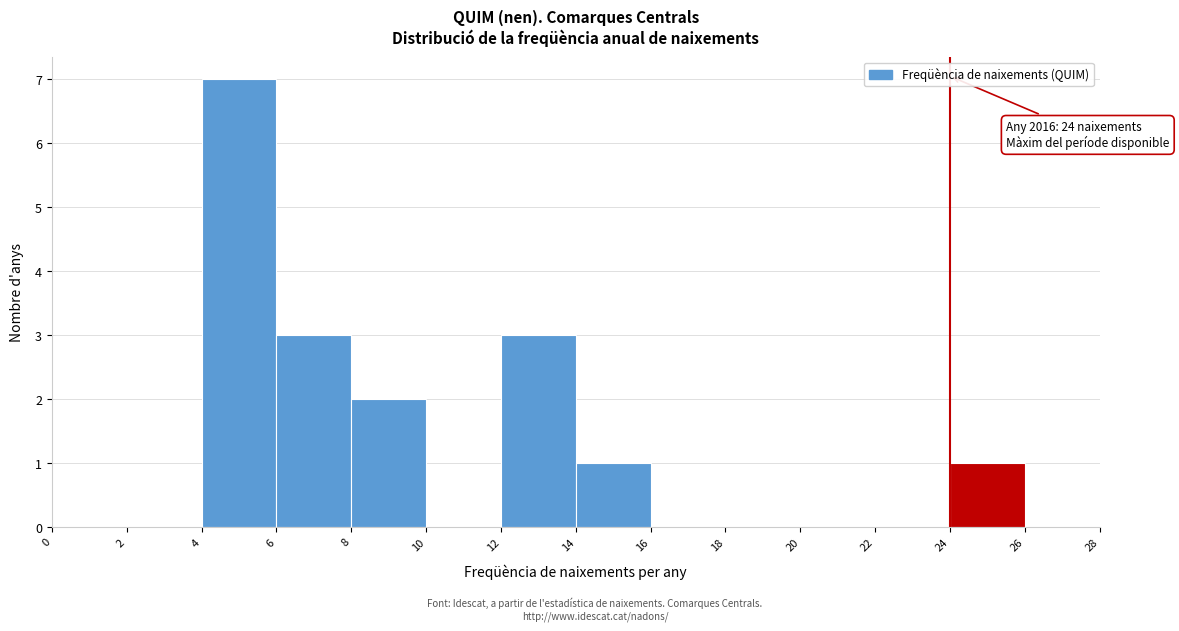

Over which range of the x-axis is the bar tallest?

4 to 6